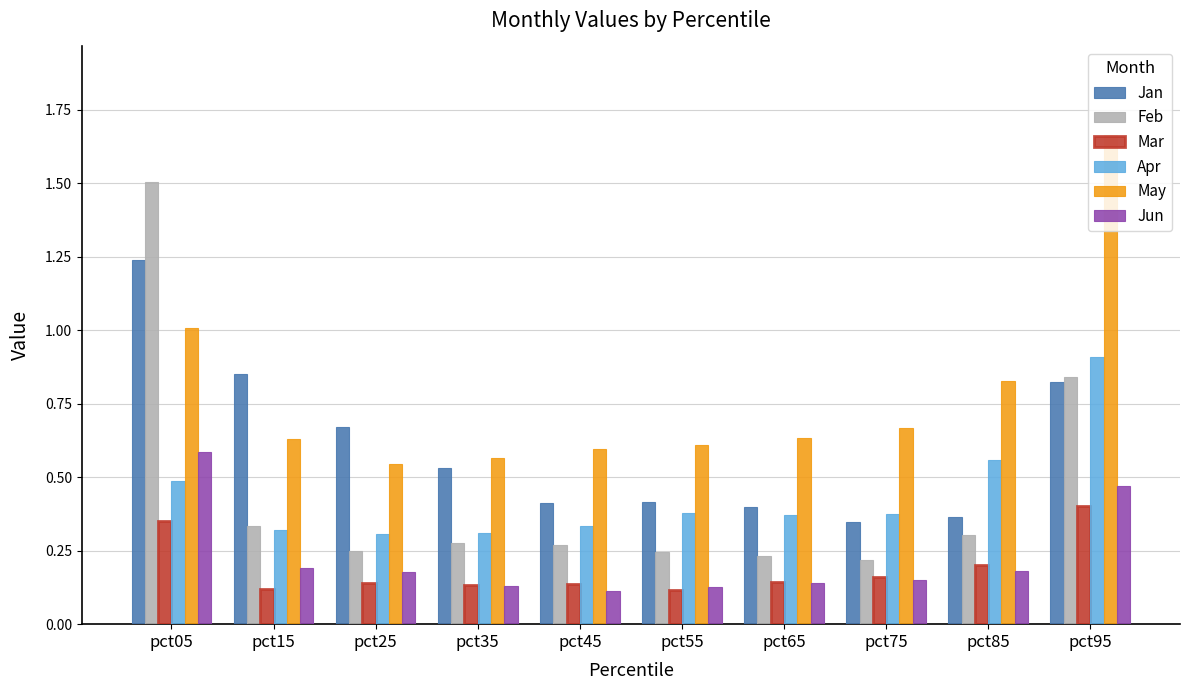

How many categories are shown in the chart?

10